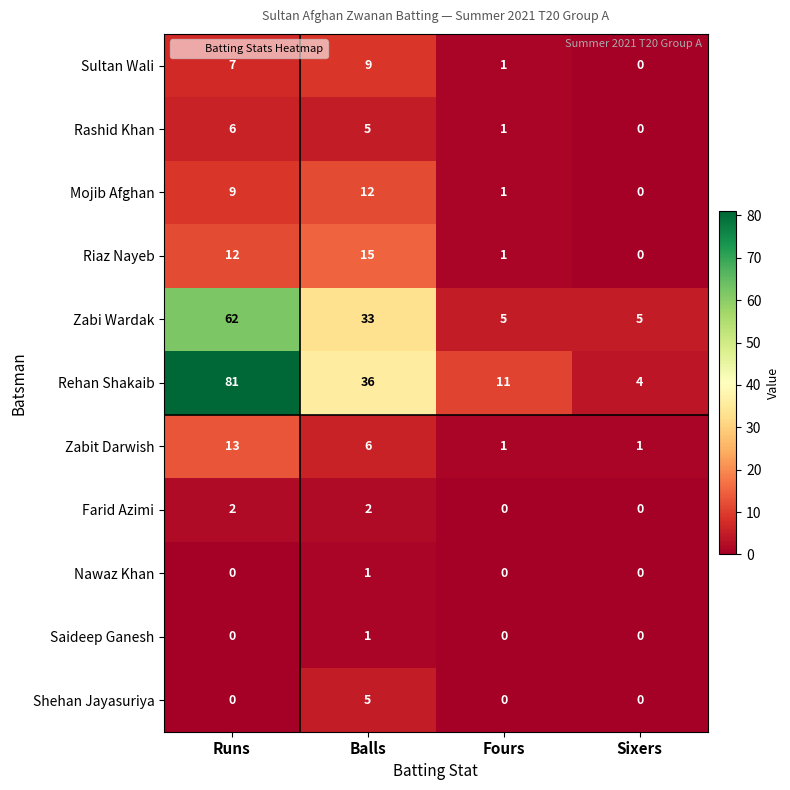

How many Zabit Darwish values are between 1 and 13?

4